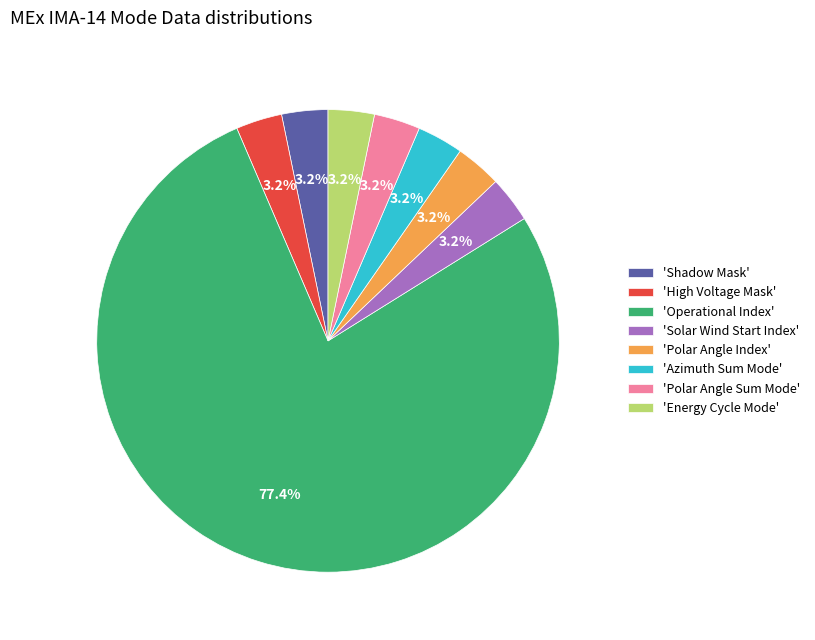

Is there any slice that represents more than half of the pie?

Yes